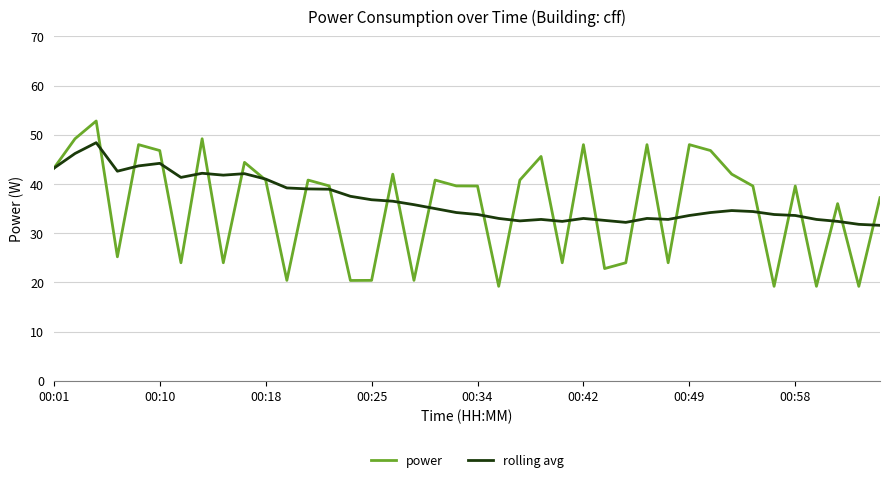

What is the minimum value shown in the chart?

19.2